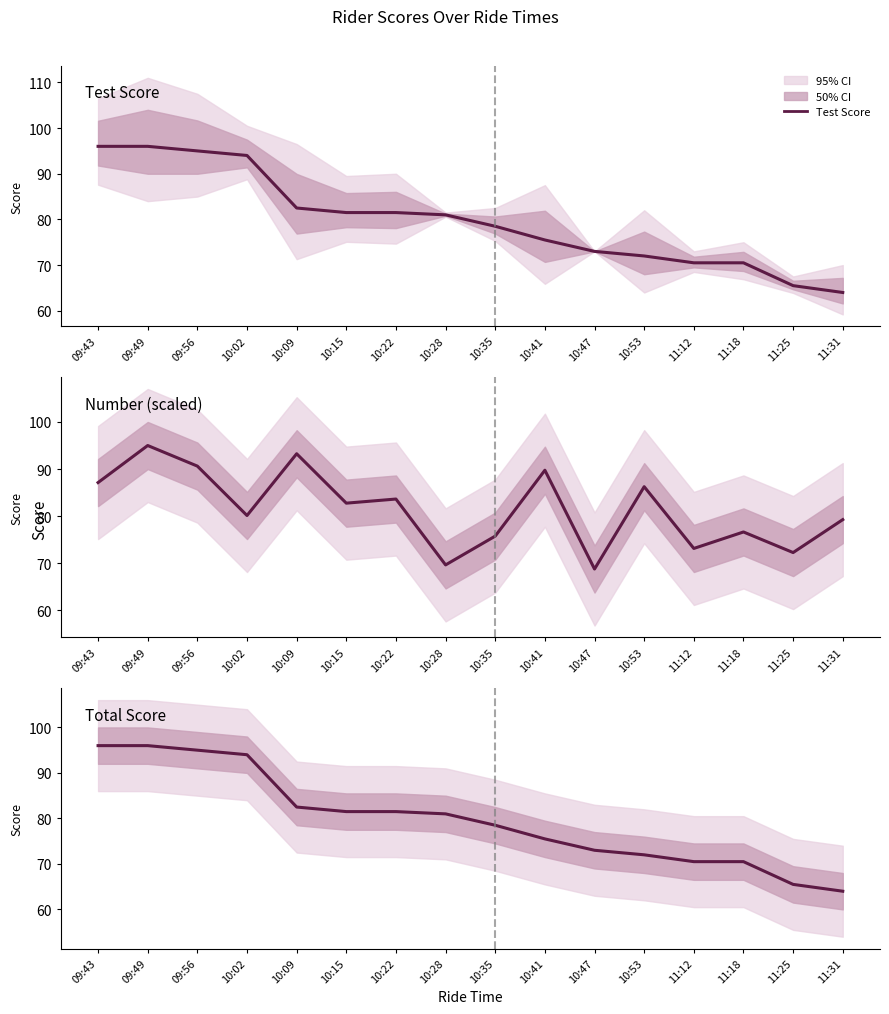

After their last crossing, which series has the higher values: Number (scaled) or Test Score?

Number (scaled)